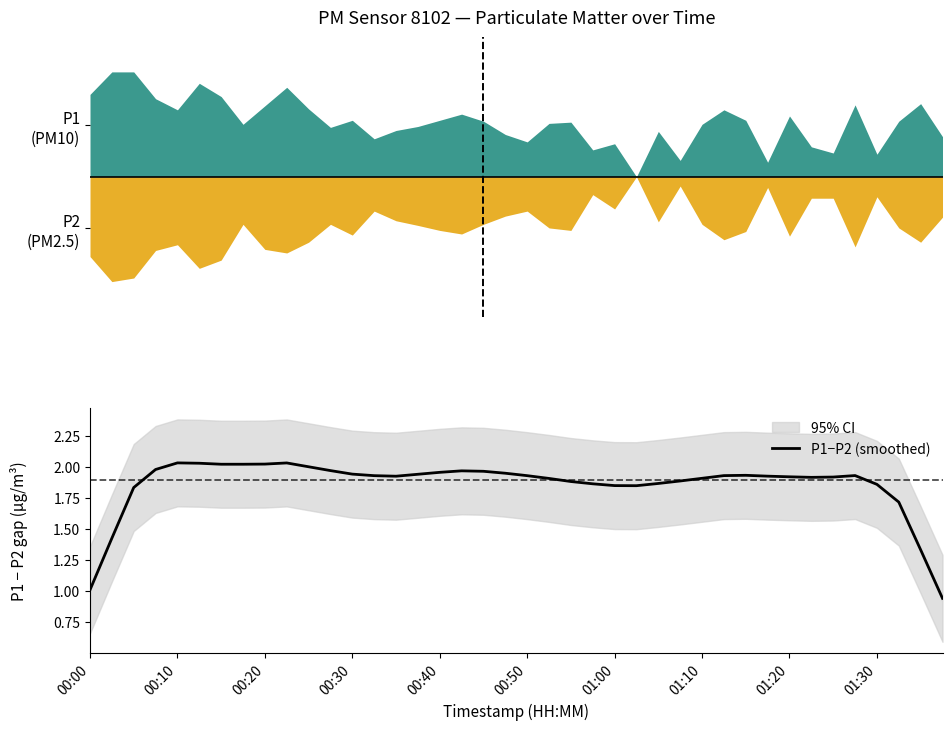

How many interior local peaks (higher than both neighbors) does the data have?

5